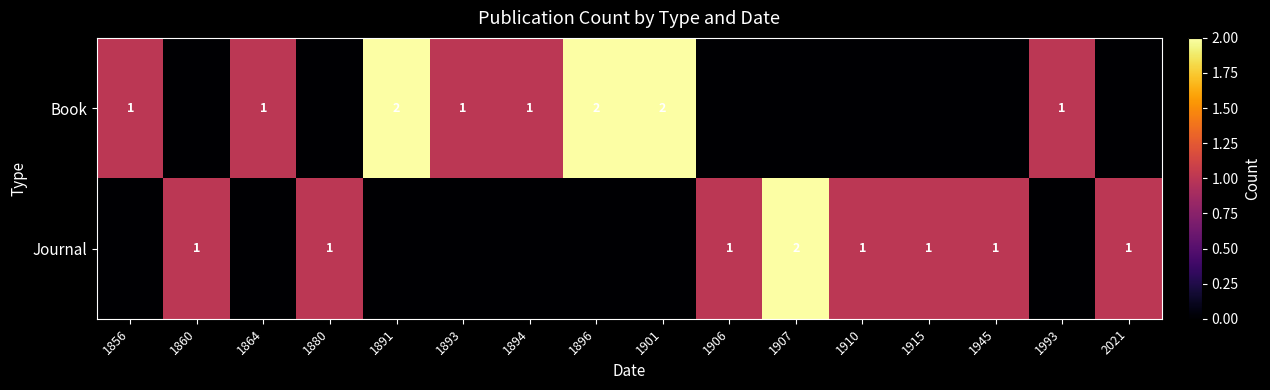

True or false: Book has a value of 2 at 1891.

True